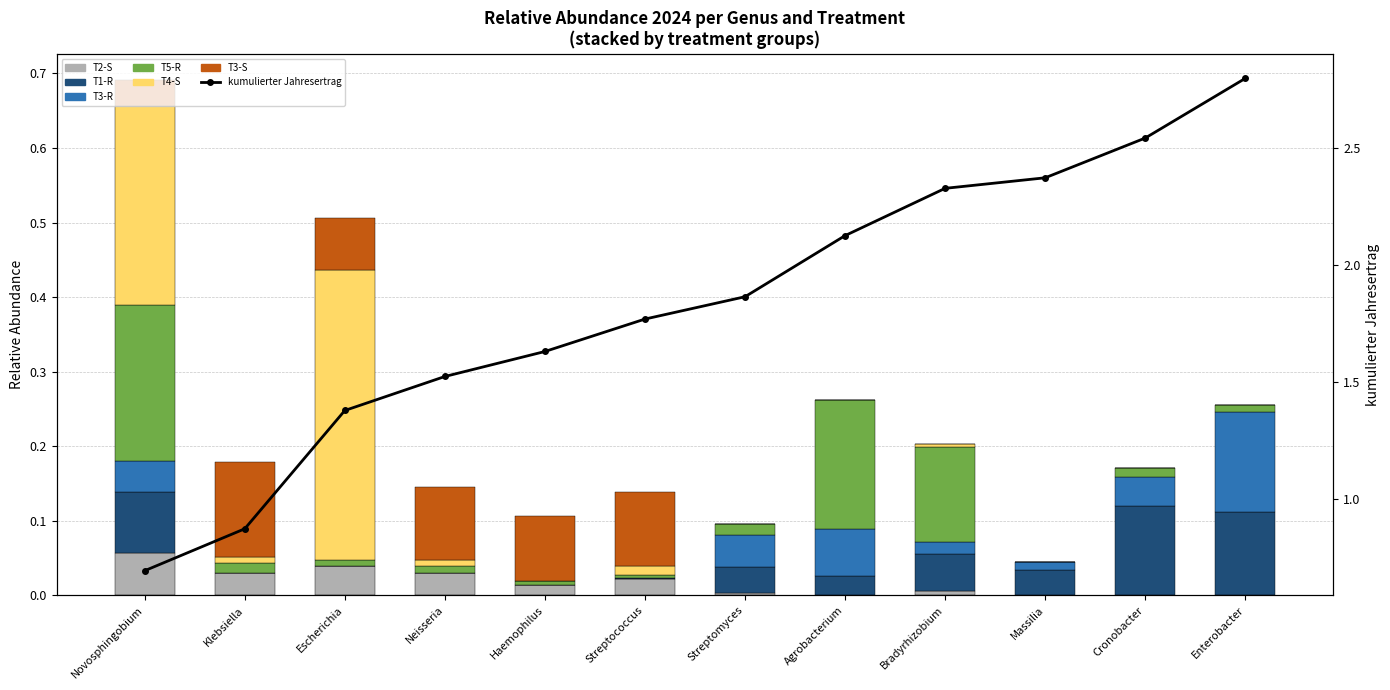

How many T3-S values are between 0 and 1?

12